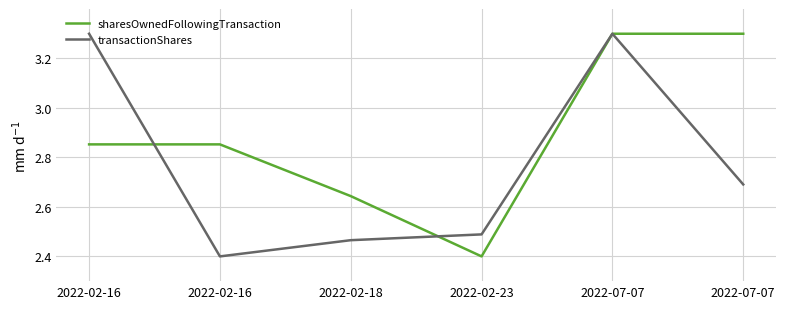

At which label is transactionShares closest to 2?

2022-02-16